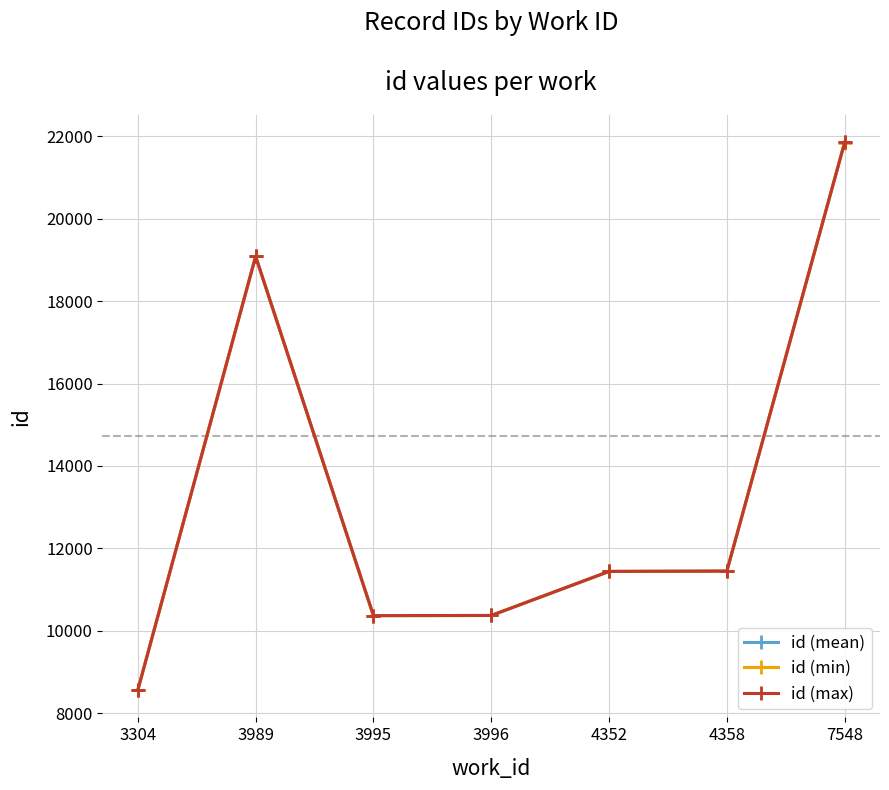

What is the sum of the id (max) values at 7548 and 4352?

33290.0